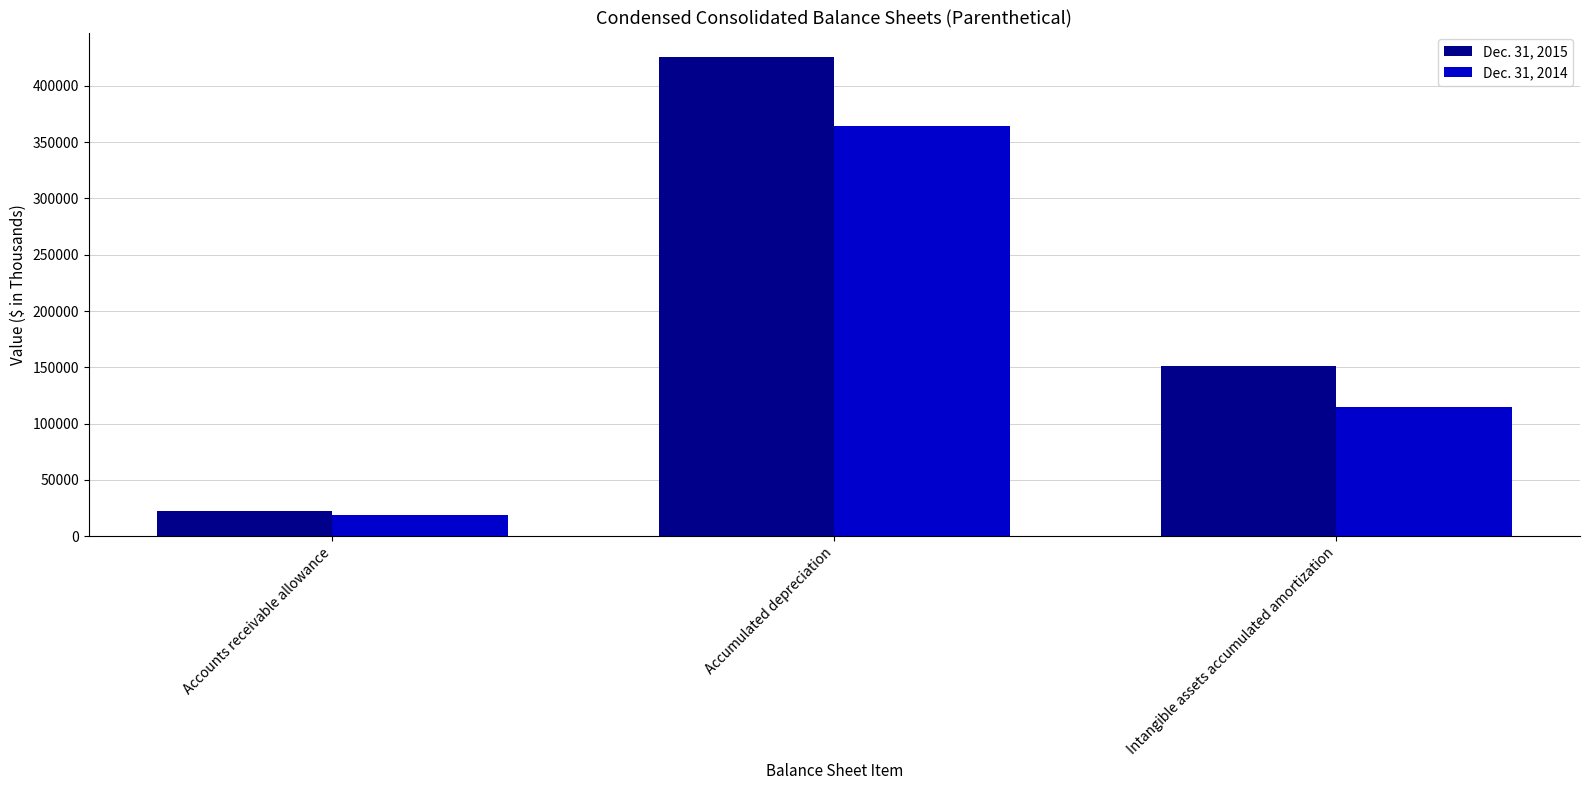

True or false: Dec. 31, 2014 has a value of 527147 at Accumulated depreciation.

False